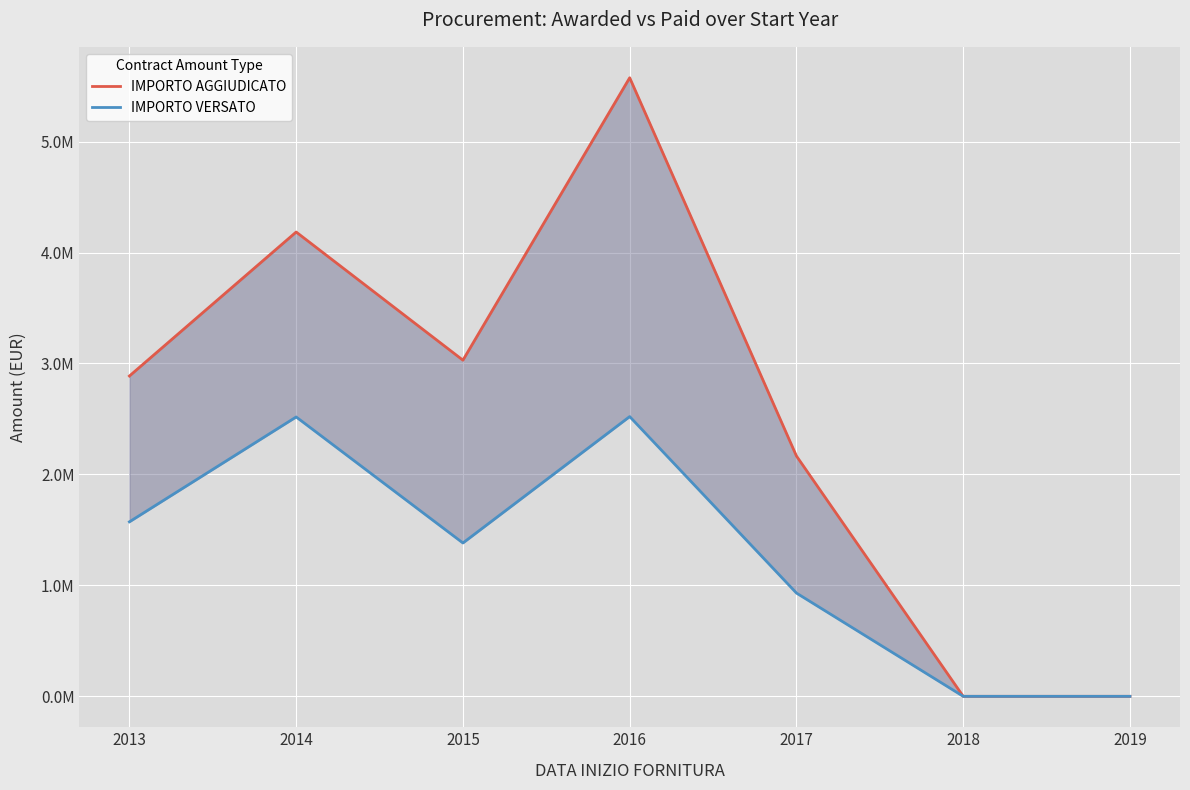

True or false: IMPORTO AGGIUDICATO and IMPORTO VERSATO cross at least once.

False